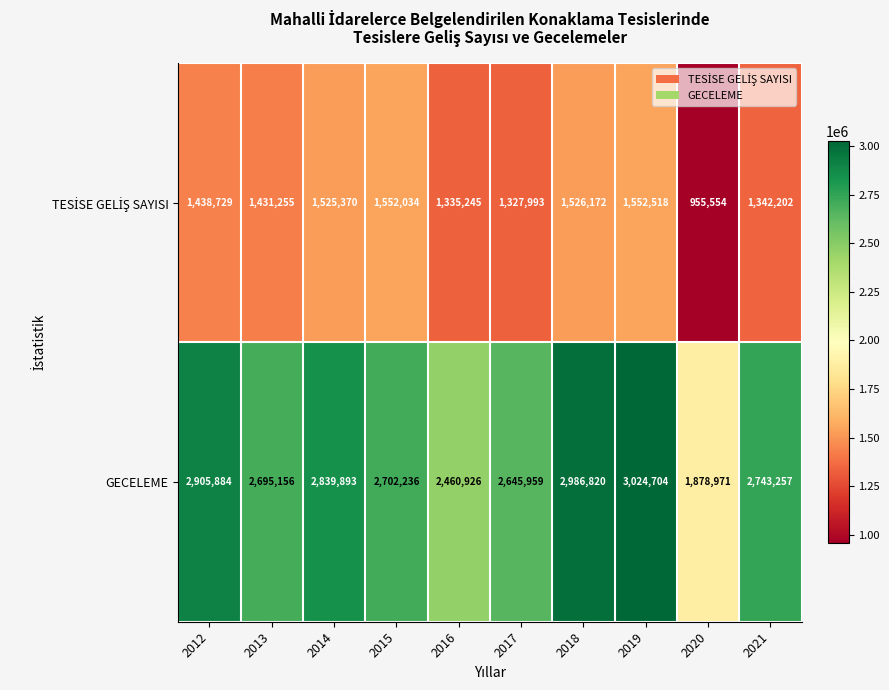

Which series has the widest spread of values?

GECELEME